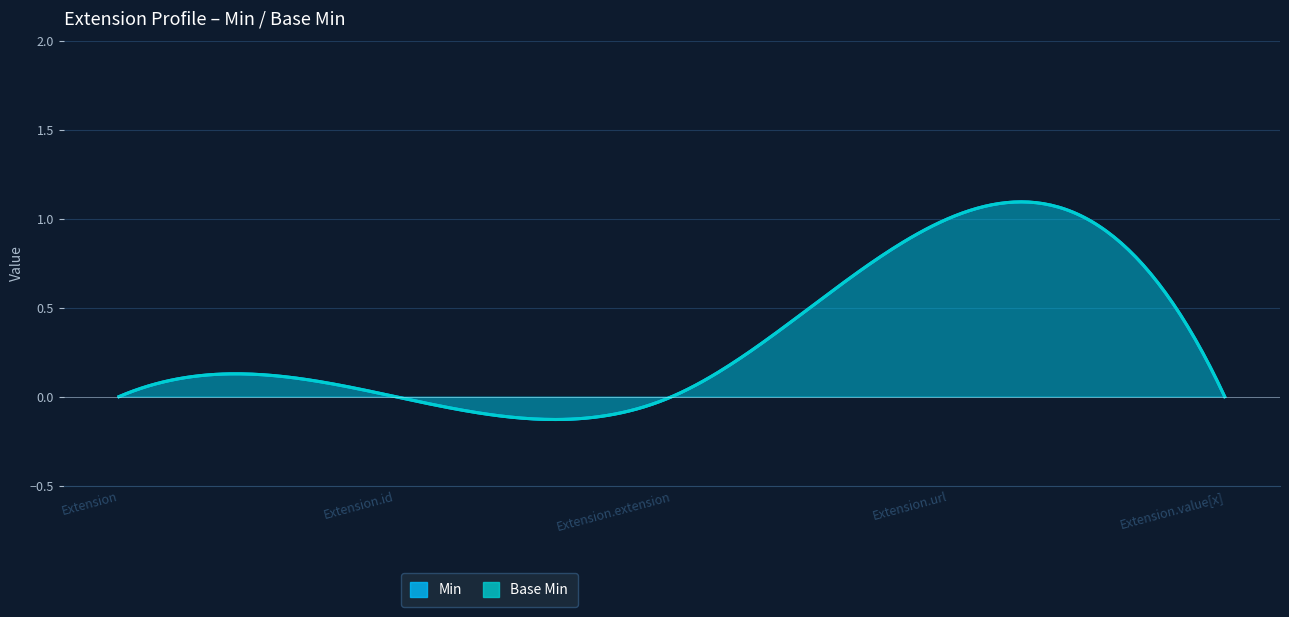

True or false: Base Min and Min intersect in this chart.

False